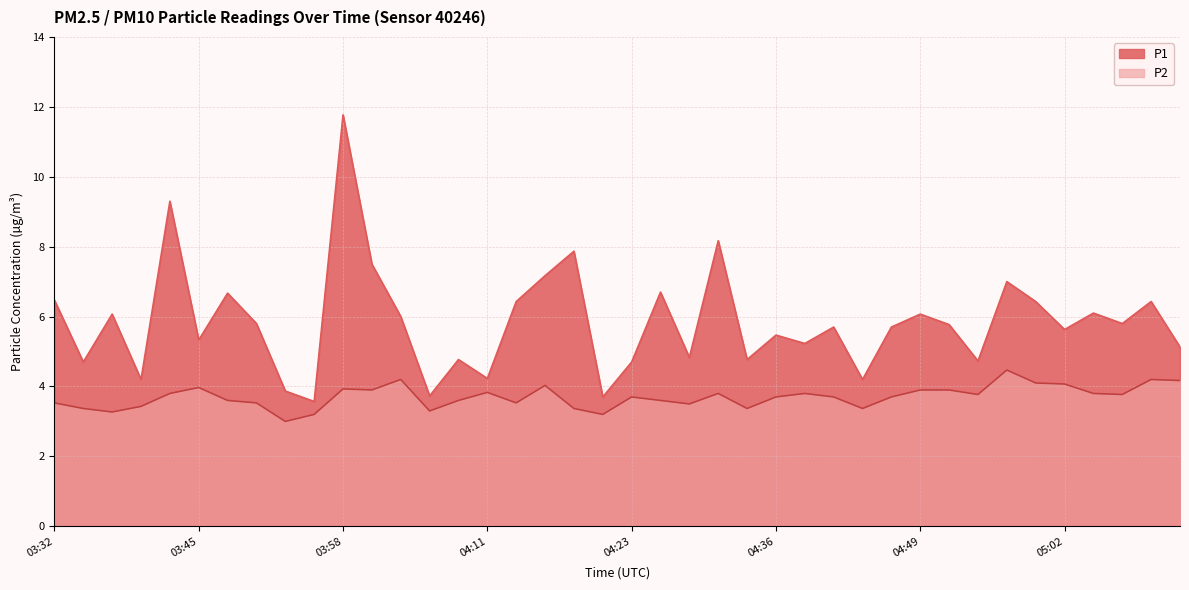

How many series are shown in this chart?

2